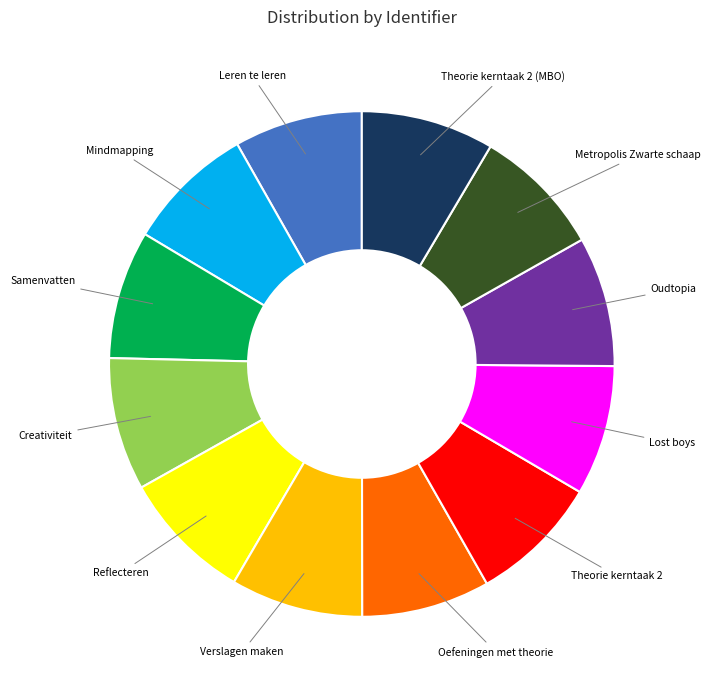

Is the sum of Leren te leren and Lost boys greater than half?

No